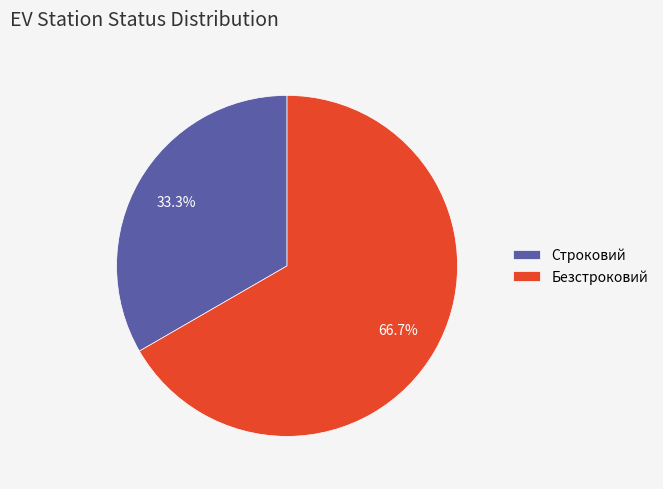

What percentage do Безстроковий and Строковий together represent?

100.0%